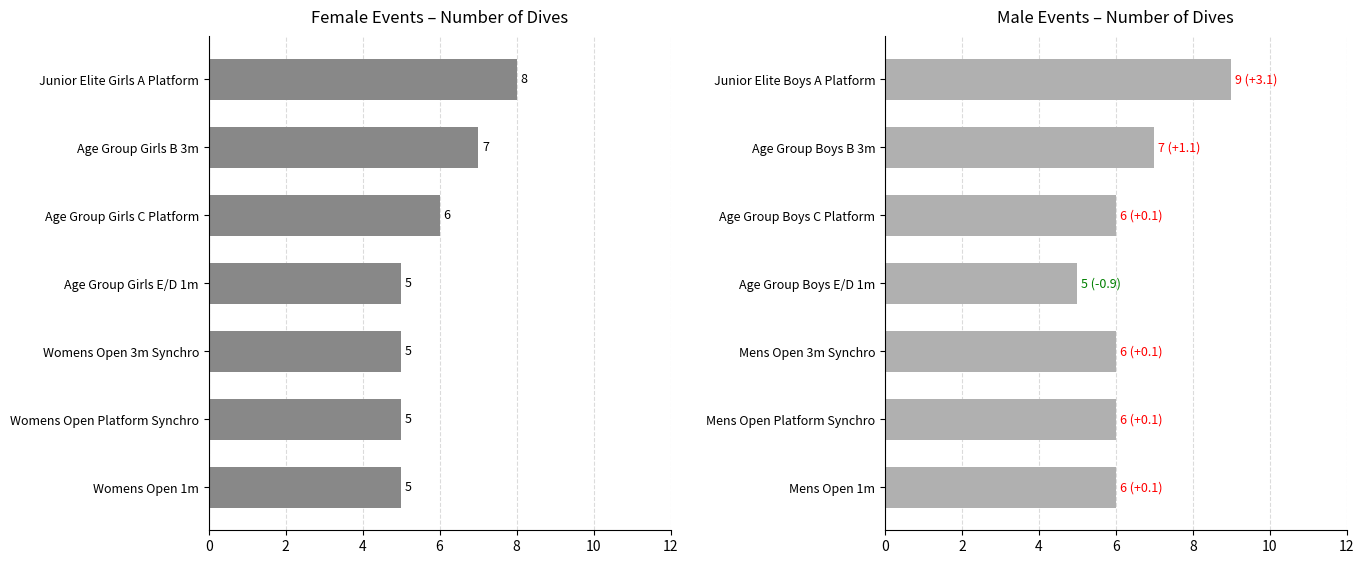

What is the value of the 5th bar from the left?

6